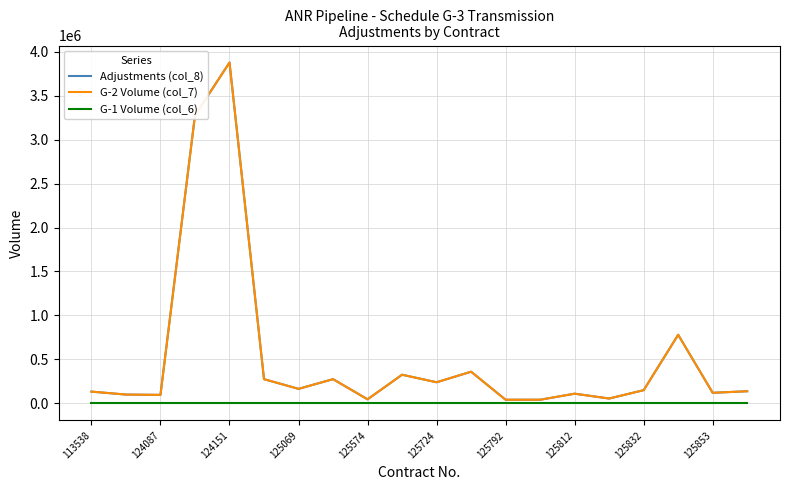

Is this an area chart (filled region under the line)?

No